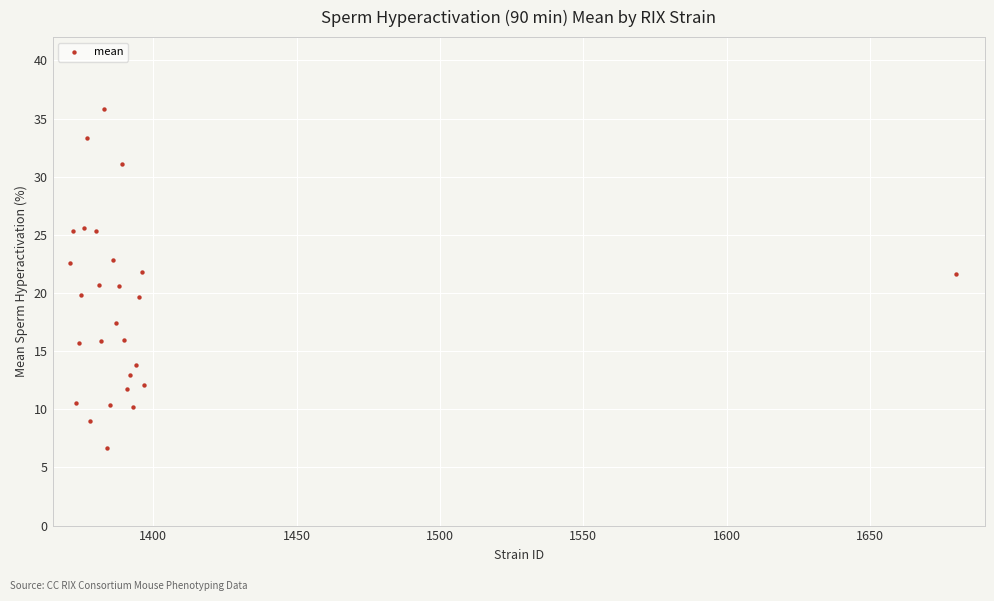

What is the range of Y values (max minus min)?

29.1